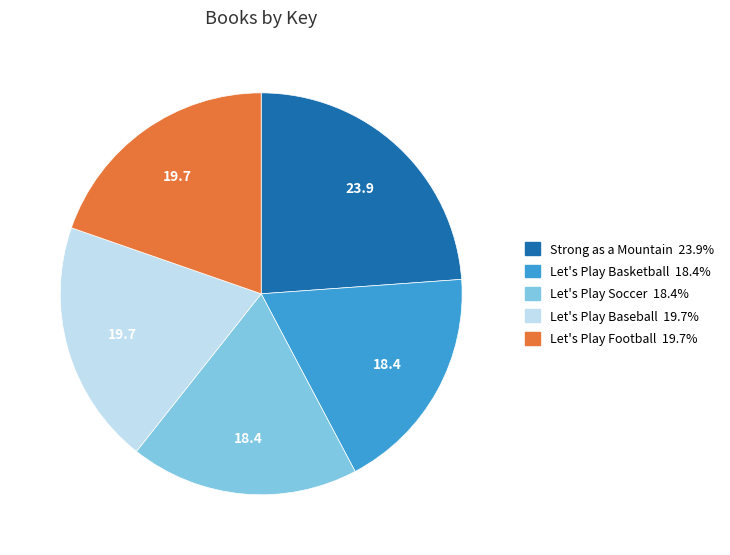

Is there a majority slice in this chart?

No